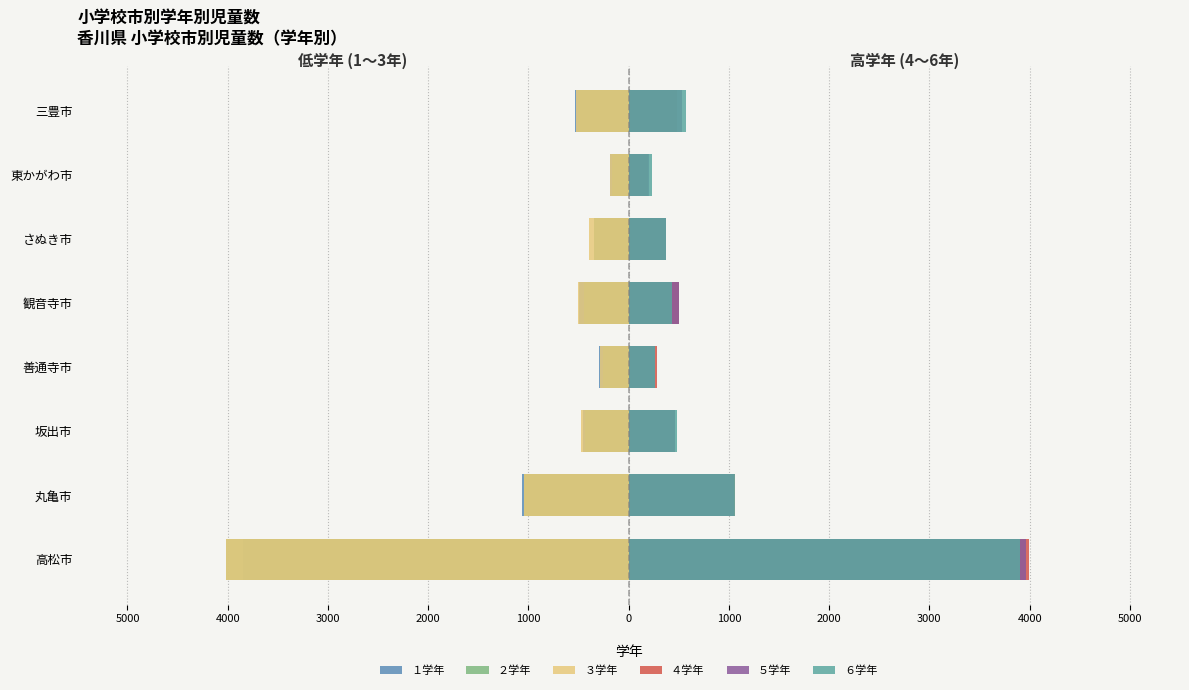

True or false: ５学年 has a value of 551 at さぬき市.

False